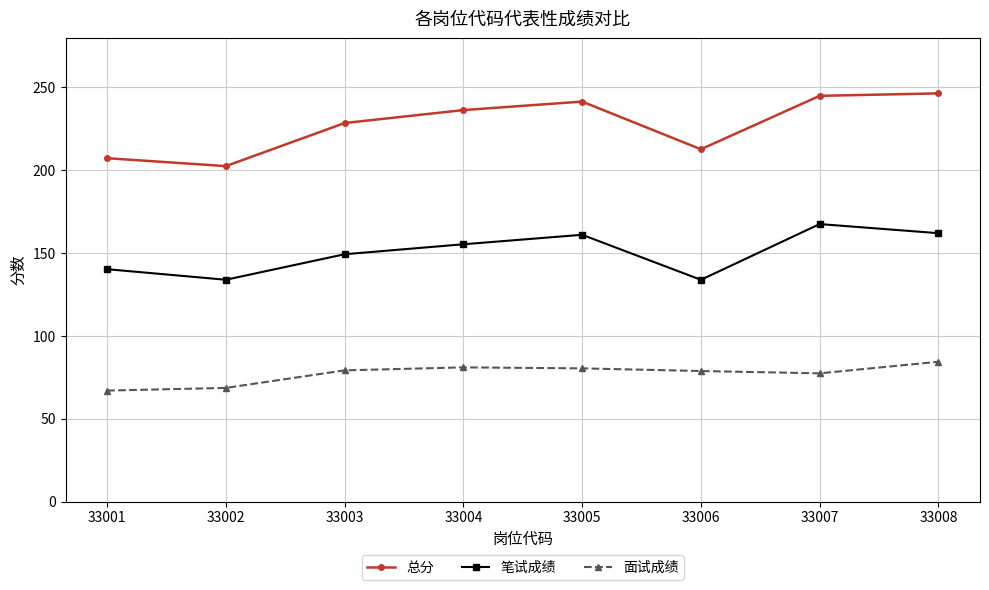

At how many categories does at least one series exceed 74?

8